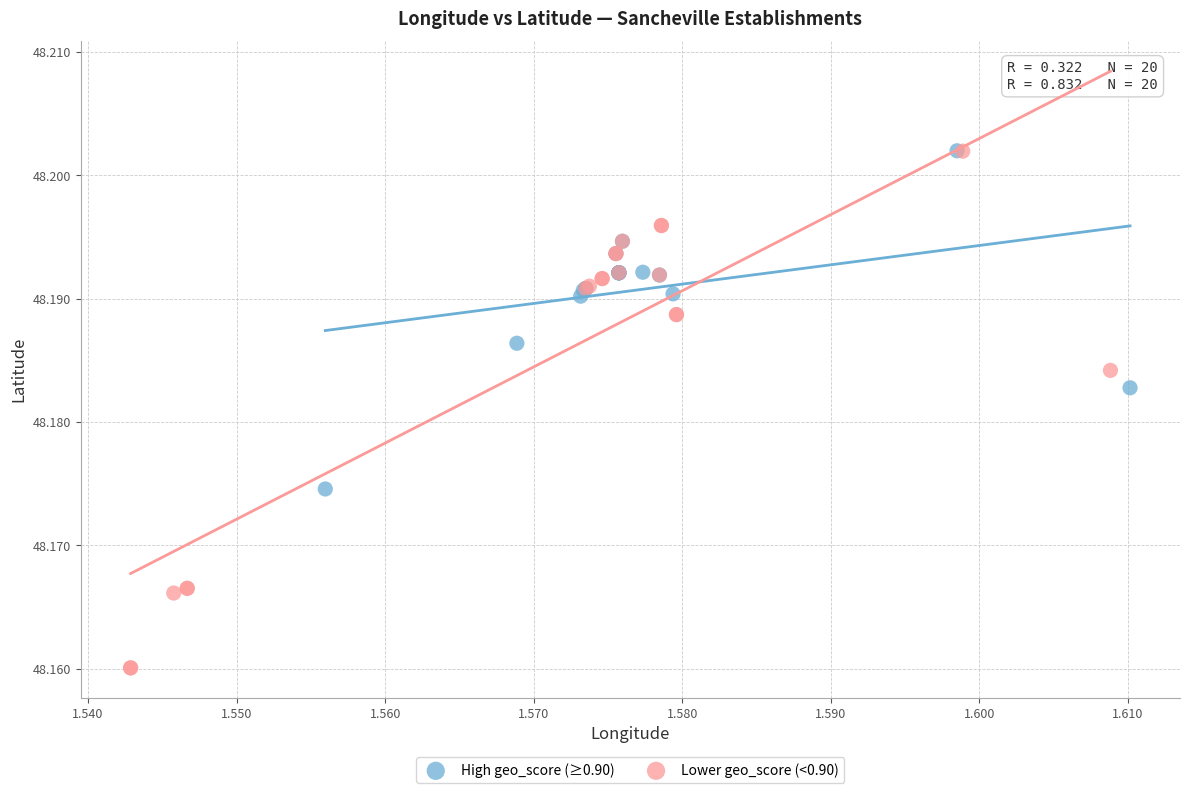

Which series contains the lowest Y value?

Lower geo_score (<0.90)